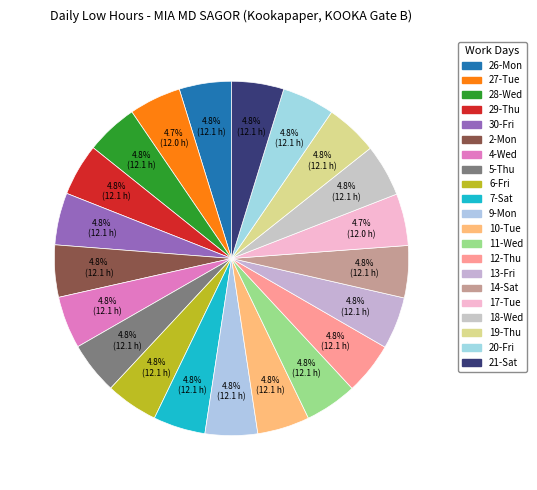

Does 12-Thu account for over 50% of the chart?

No